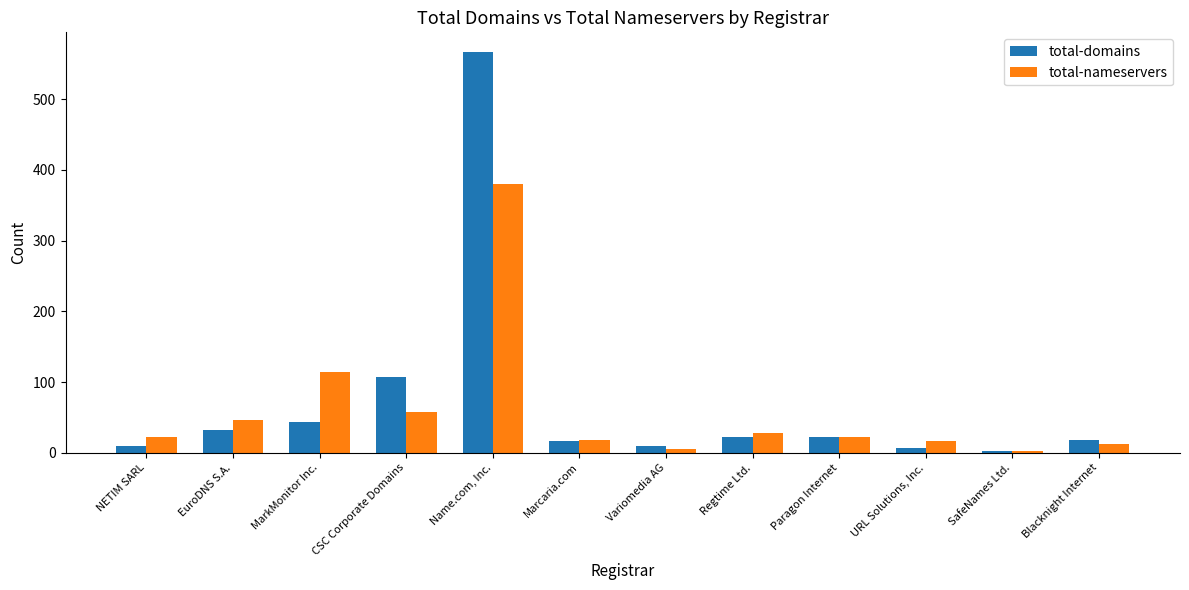

Does the chart contain stacked bars?

No